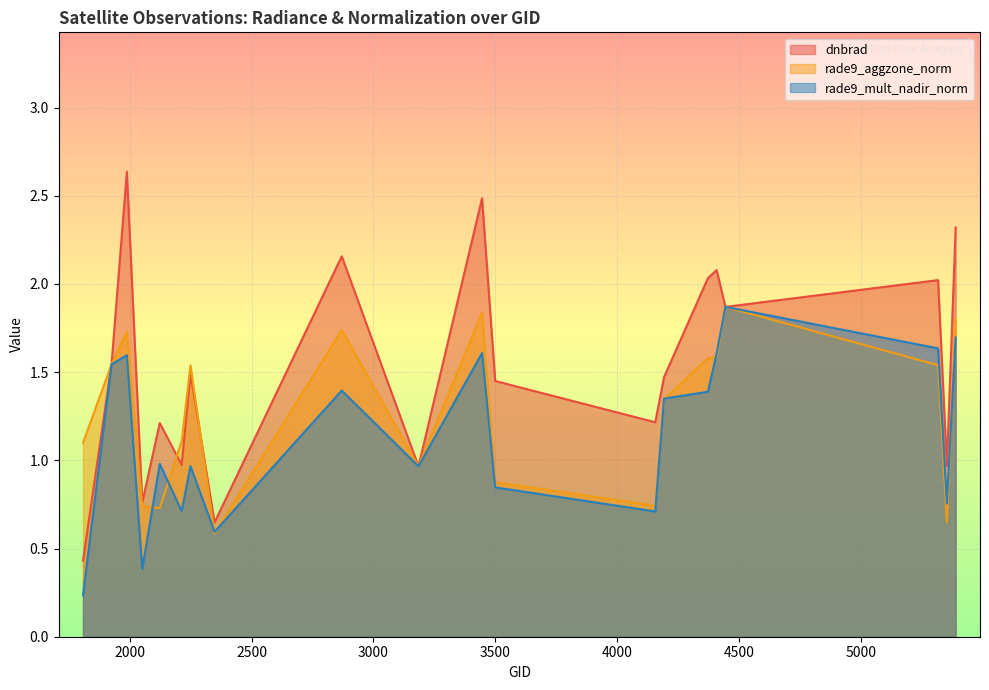

Where is rade9_mult_nadir_norm nearest to the value 1?

2123